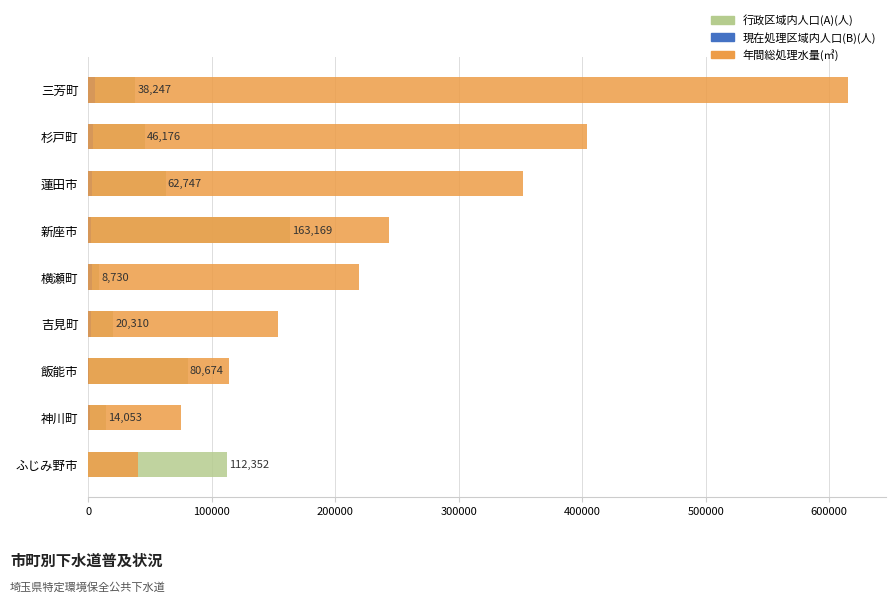

How many bars are there in each group?

3